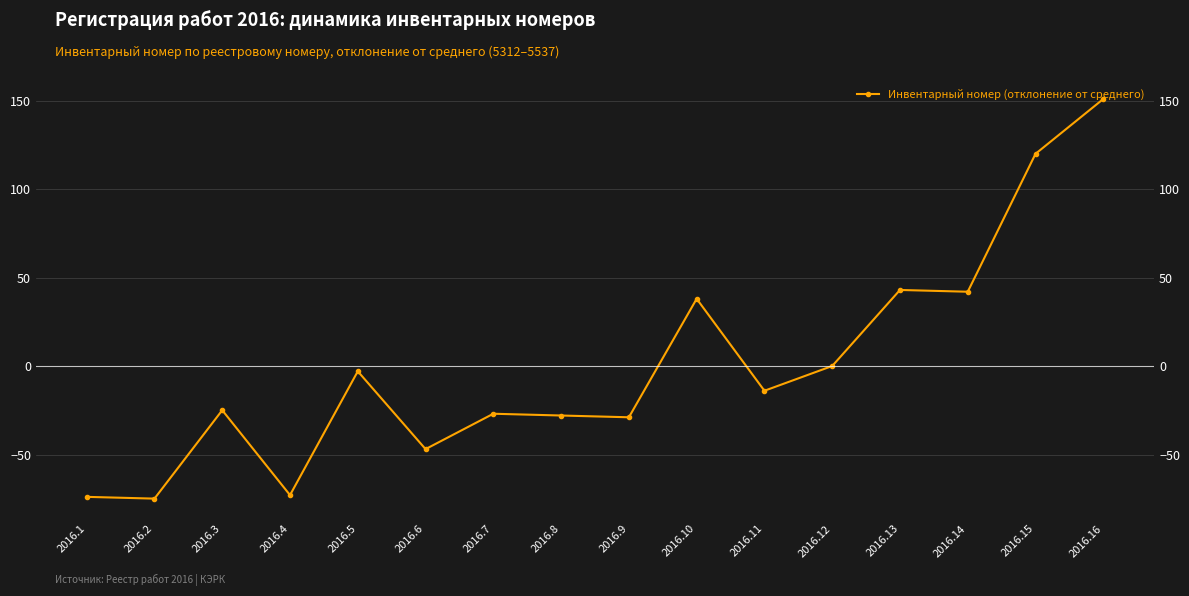

At which label does the data first exceed -13?

2016.5